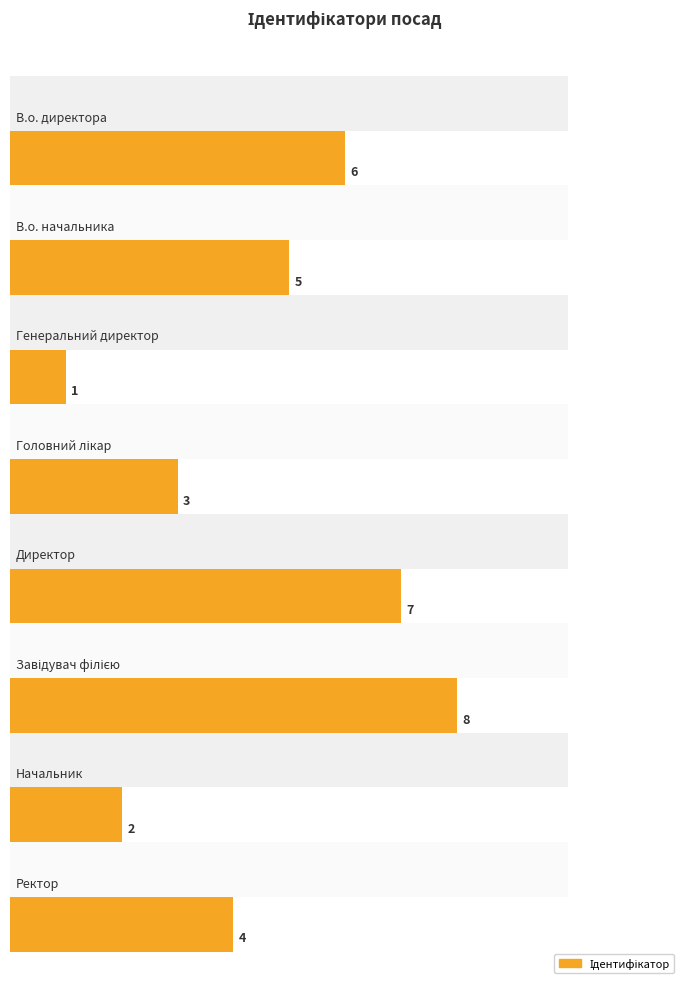

Reading left to right, list all the values displayed in this chart.

В.о. директора=6	В.о. начальника=5	Генеральний директор=1	Головний лікар=3	Директор=7	Завідувач філією=8	Начальник=2	Ректор=4